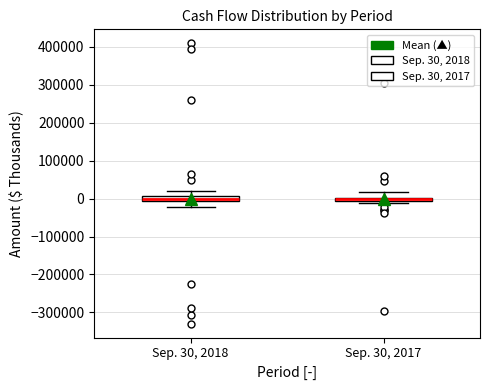

Where does the upper whisker of the box for Sep. 30, 2017 end on the y-axis? The values are not printed on the chart, so give them approximately, as read against the axis.

20000